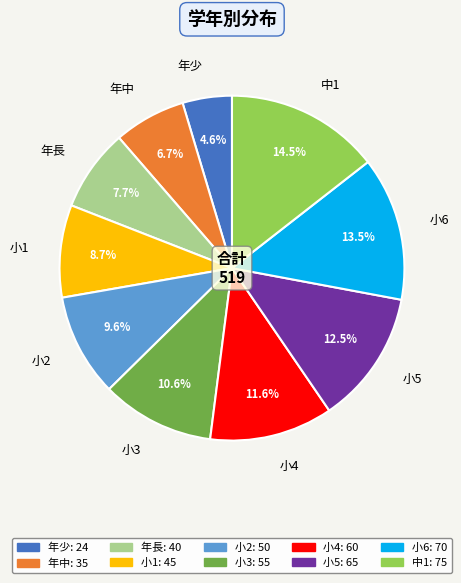

Between 小1 and 年長, which is larger?

小1